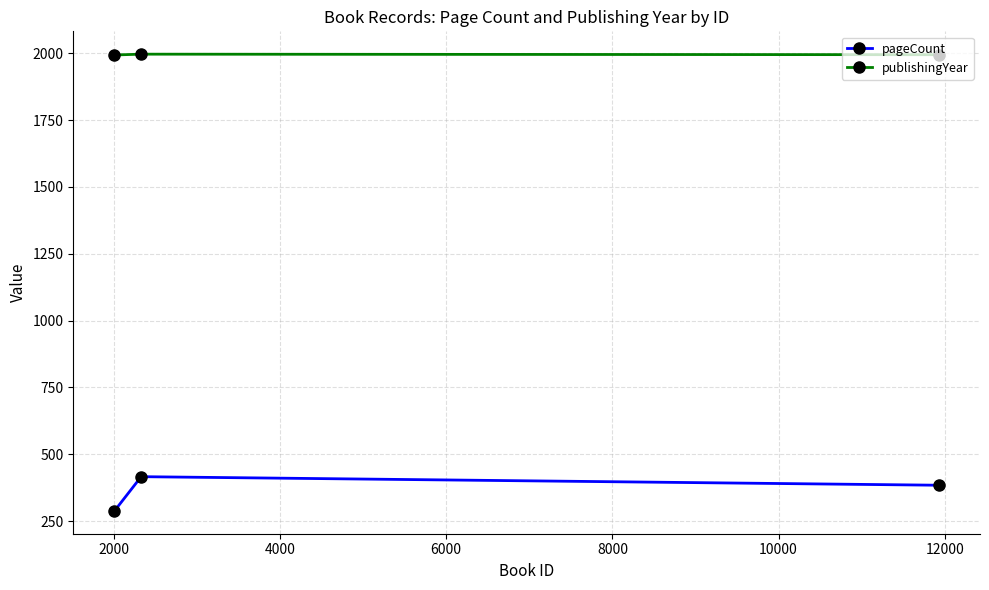

Rank the series by their maximum value, from highest to lowest.

publishingYear, pageCount